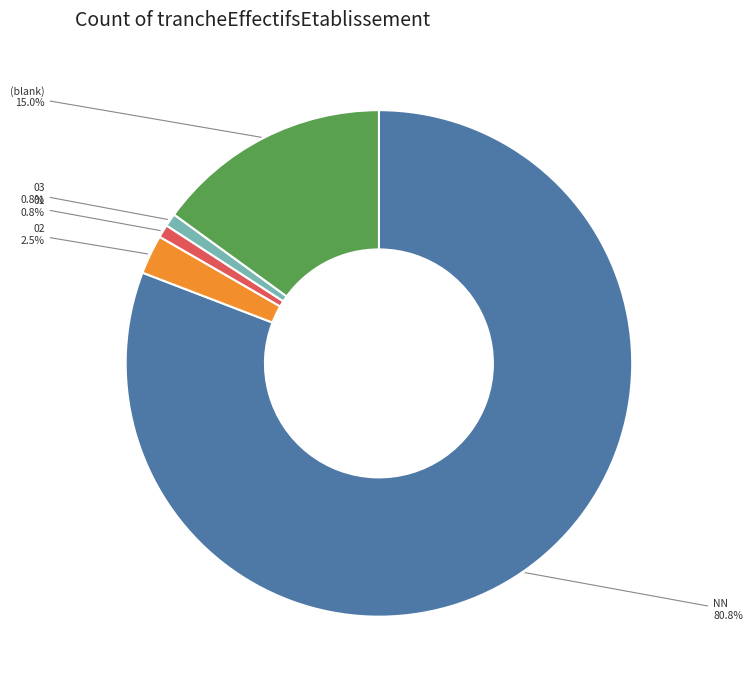

Which category accounts for the majority?

NN